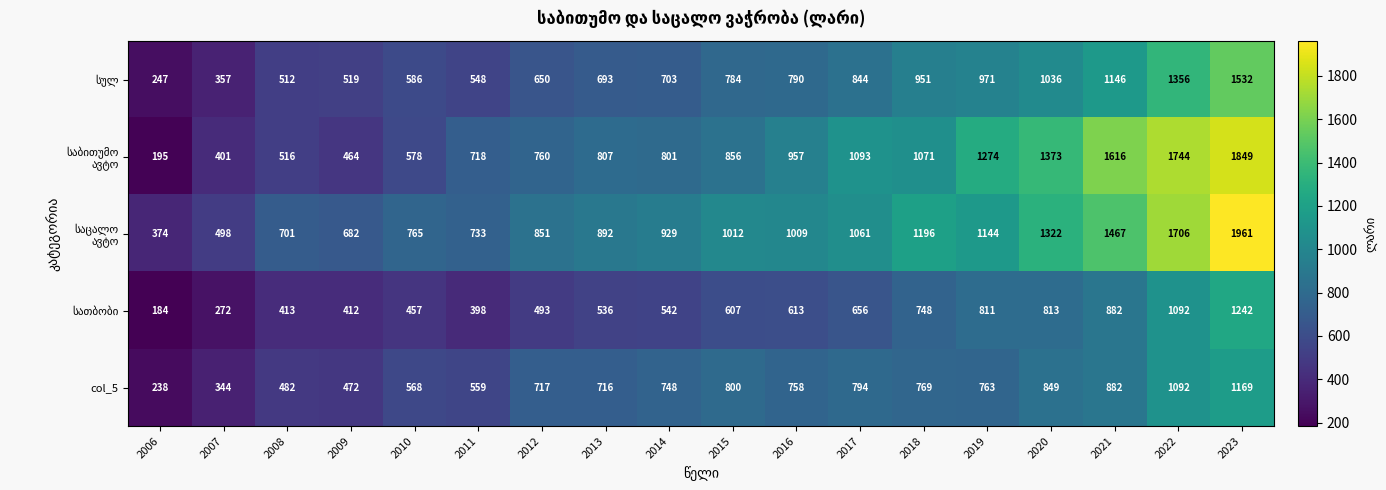

At which category is the sum across all series the highest?

2023